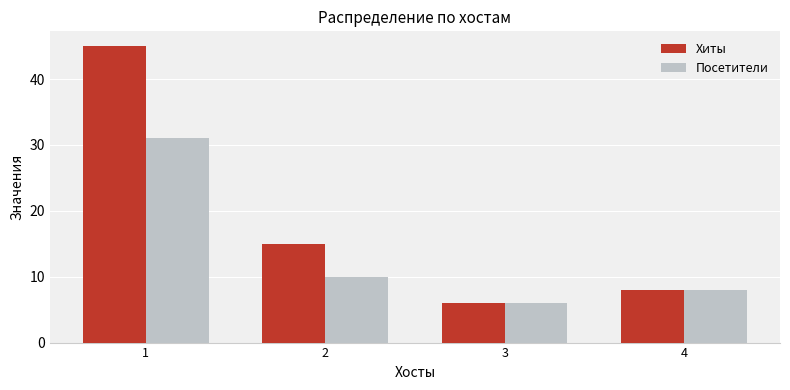

Which series has the largest range (max minus min)?

Хиты